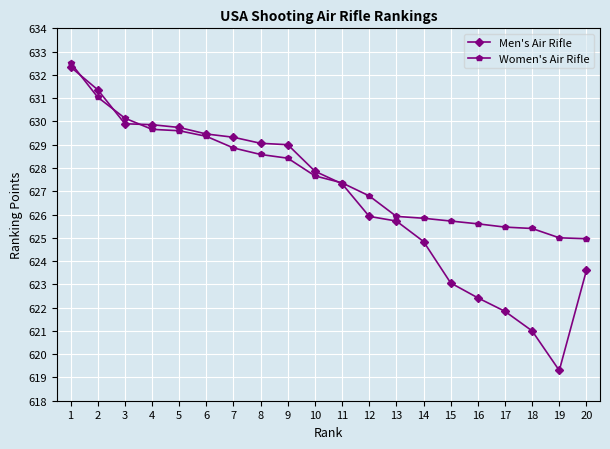

Where do Women's Air Rifle and Men's Air Rifle first cross each other?

1 and 2